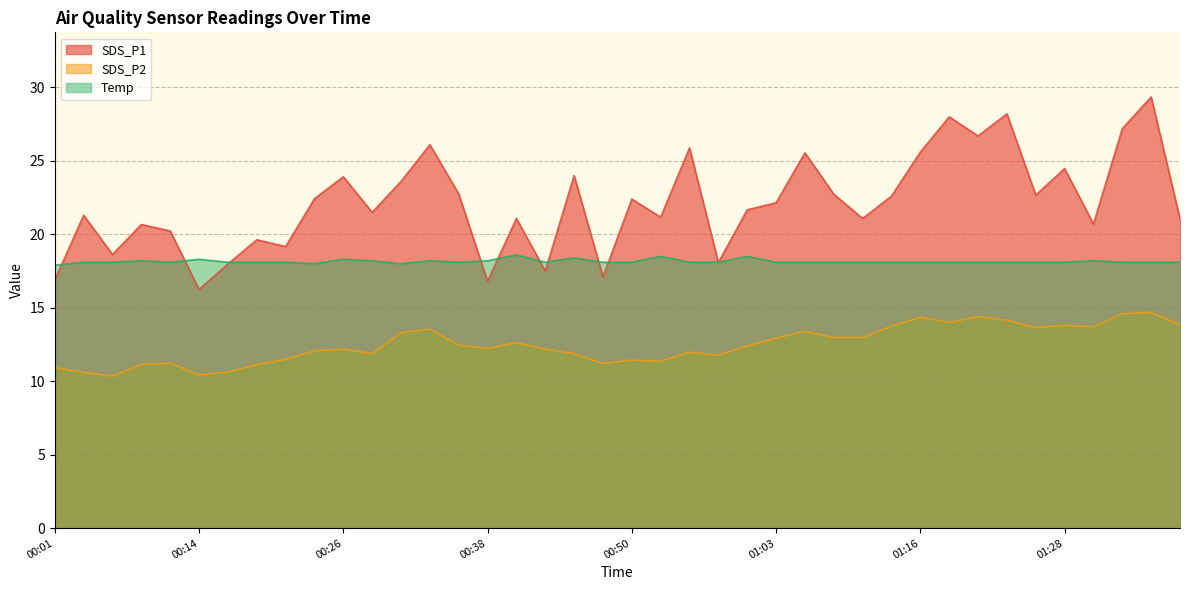

Between which two adjacent categories do Temp and SDS_P1 first intersect?

00:01 and 00:04